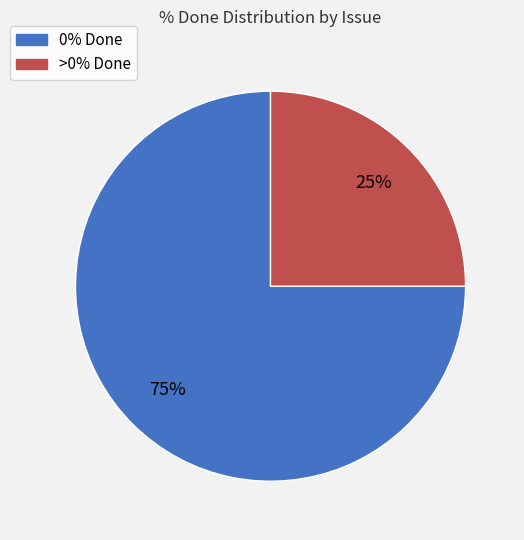

To the nearest percent, what is the difference between the largest and smallest slice percentages?

50%